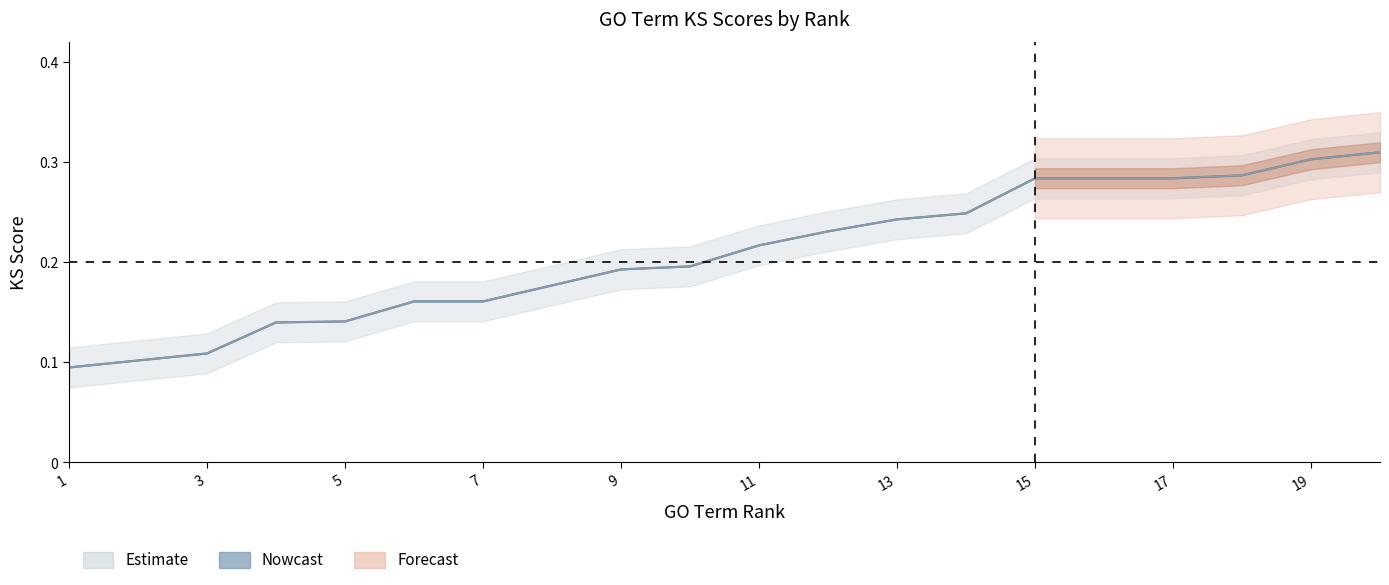

True or false: elimKS and classicKS cross at least once.

False